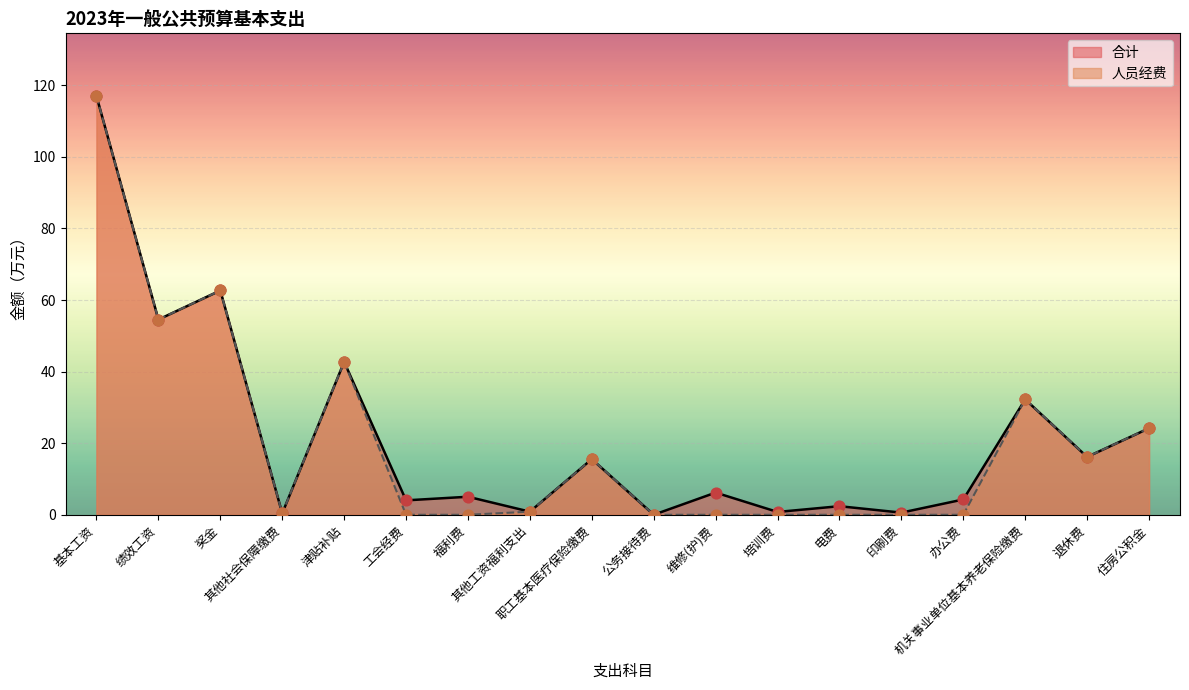

At which category is the sum across all series the highest?

基本工资